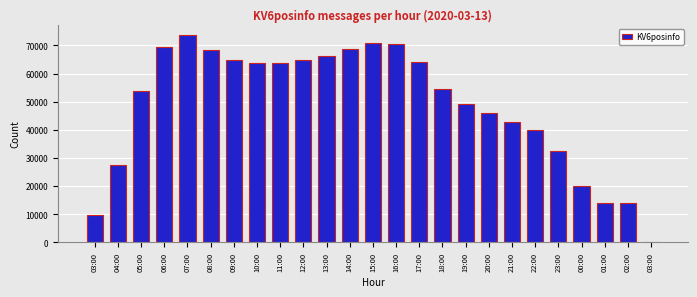

How many categories are shown in the chart?

25